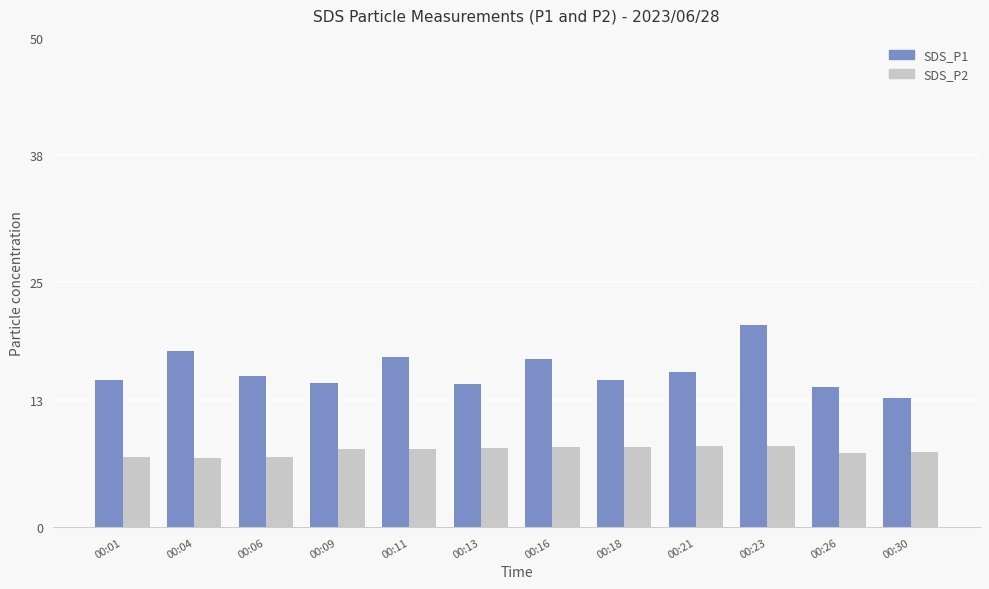

The value of SDS_P2 at 00:06 is 10.9. True or false?

False